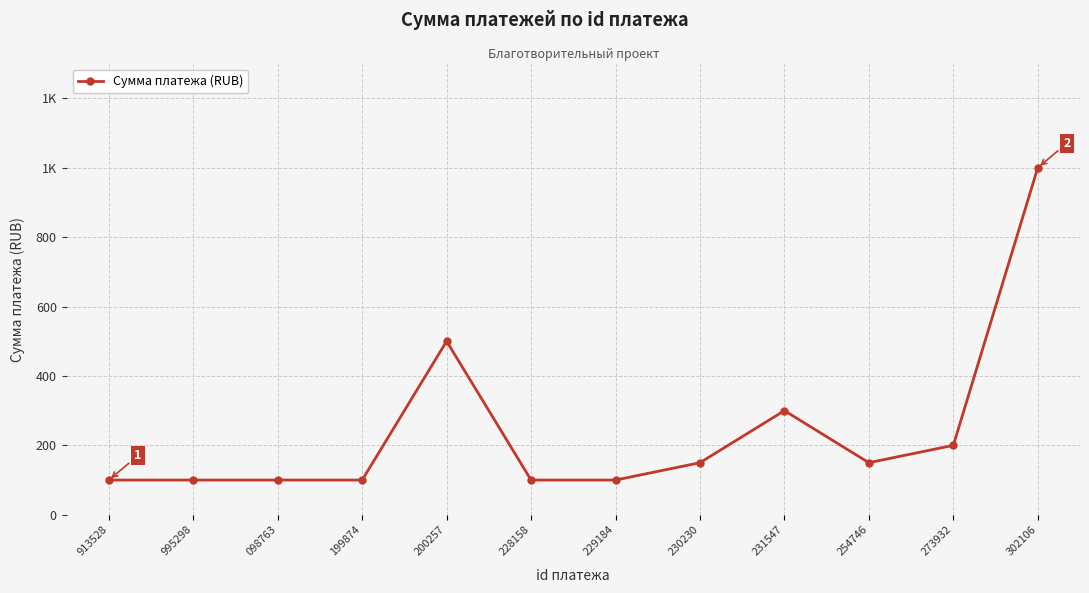

Which label corresponds to the smallest value in the chart?

913528